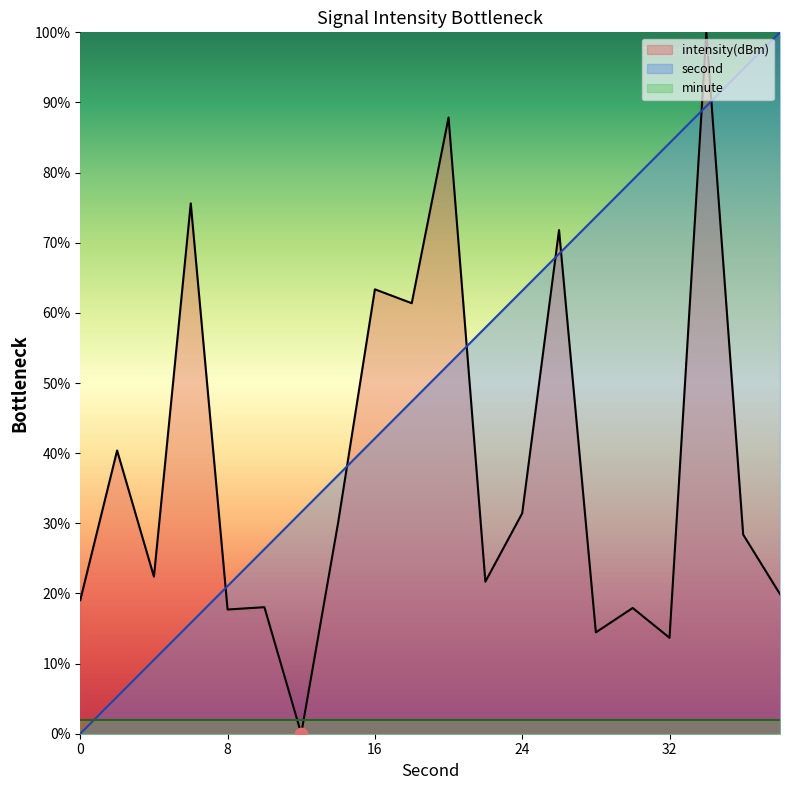

What is the total value across all series at 8?

38.8